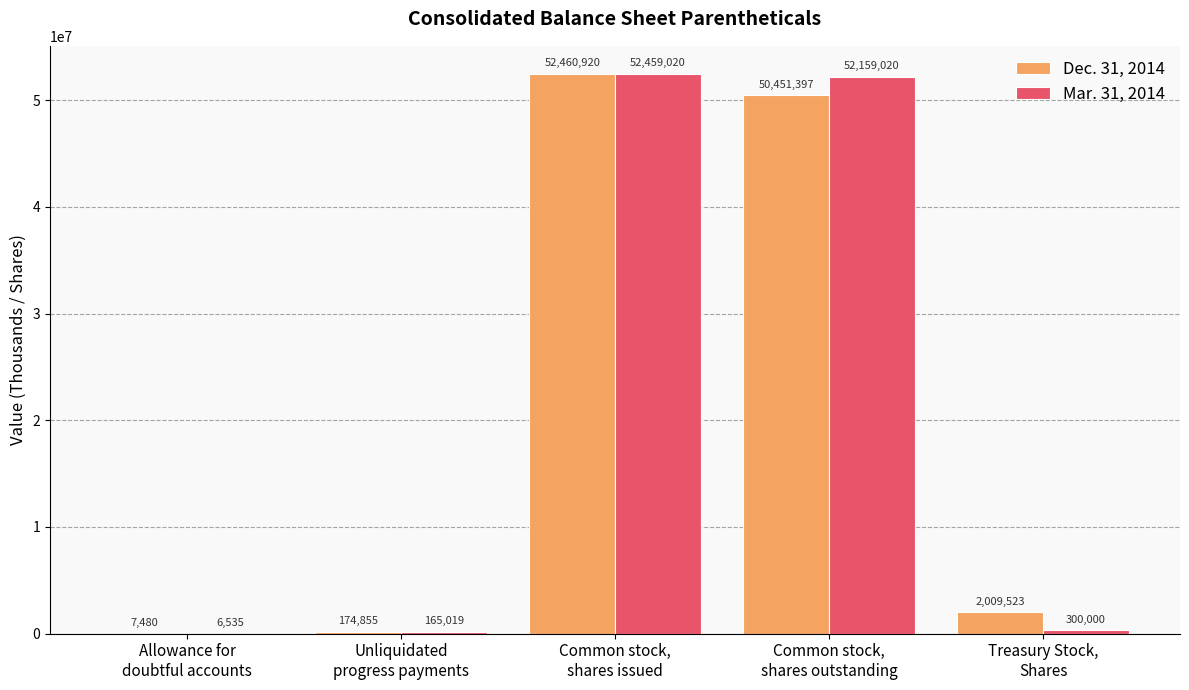

The value of Mar. 31, 2014 at Unliquidated
progress payments is 165019. True or false?

True